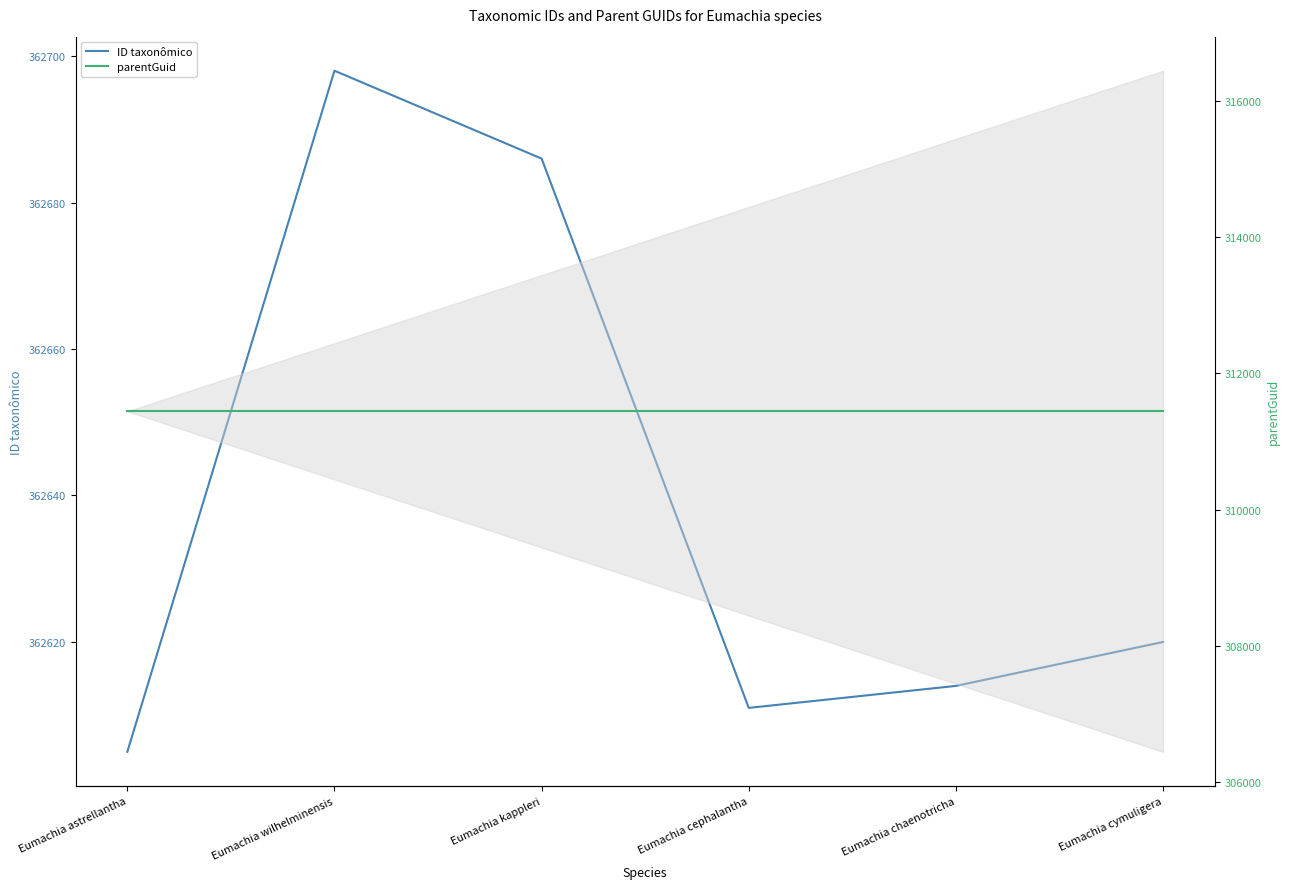

Is it true that parentGuid equals 311443 at Eumachia chaenotricha?

True